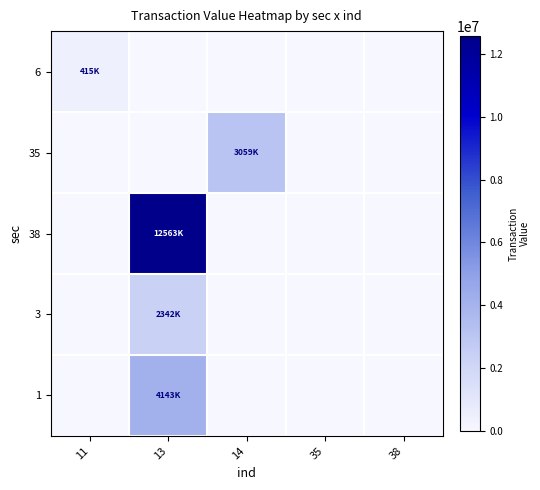

Which series changed the most between 13 and 14?

38